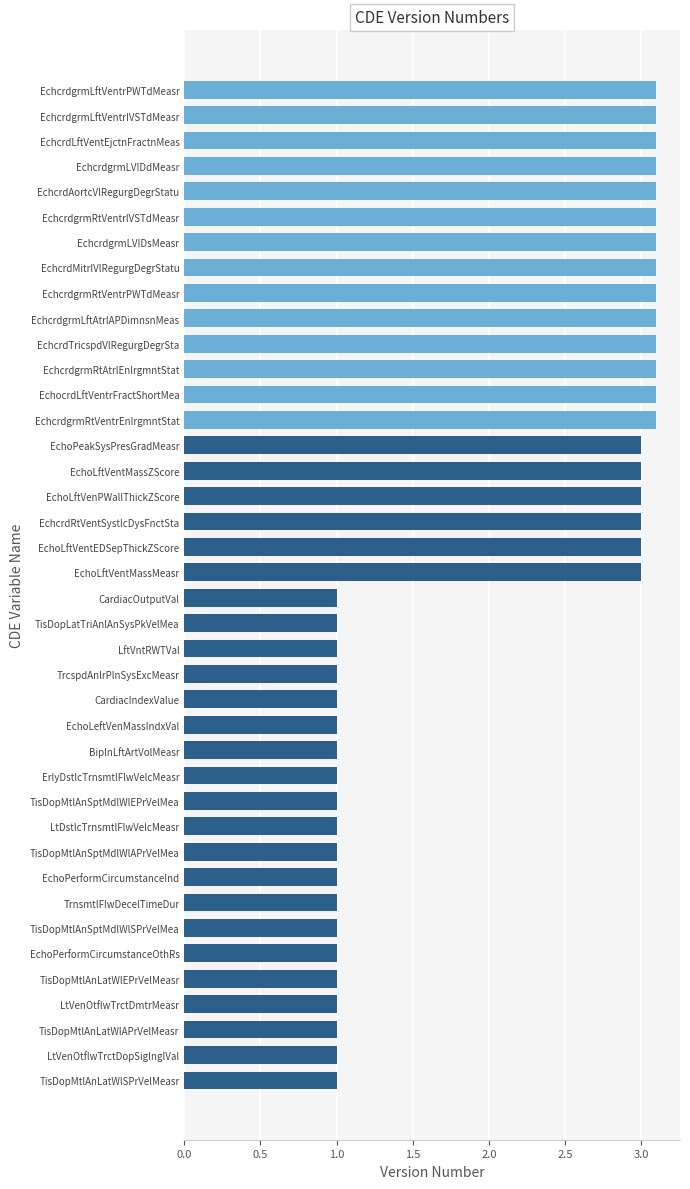

What position from the bottom is EchcrdgrmRtVentrEnlrgmntStat?

27